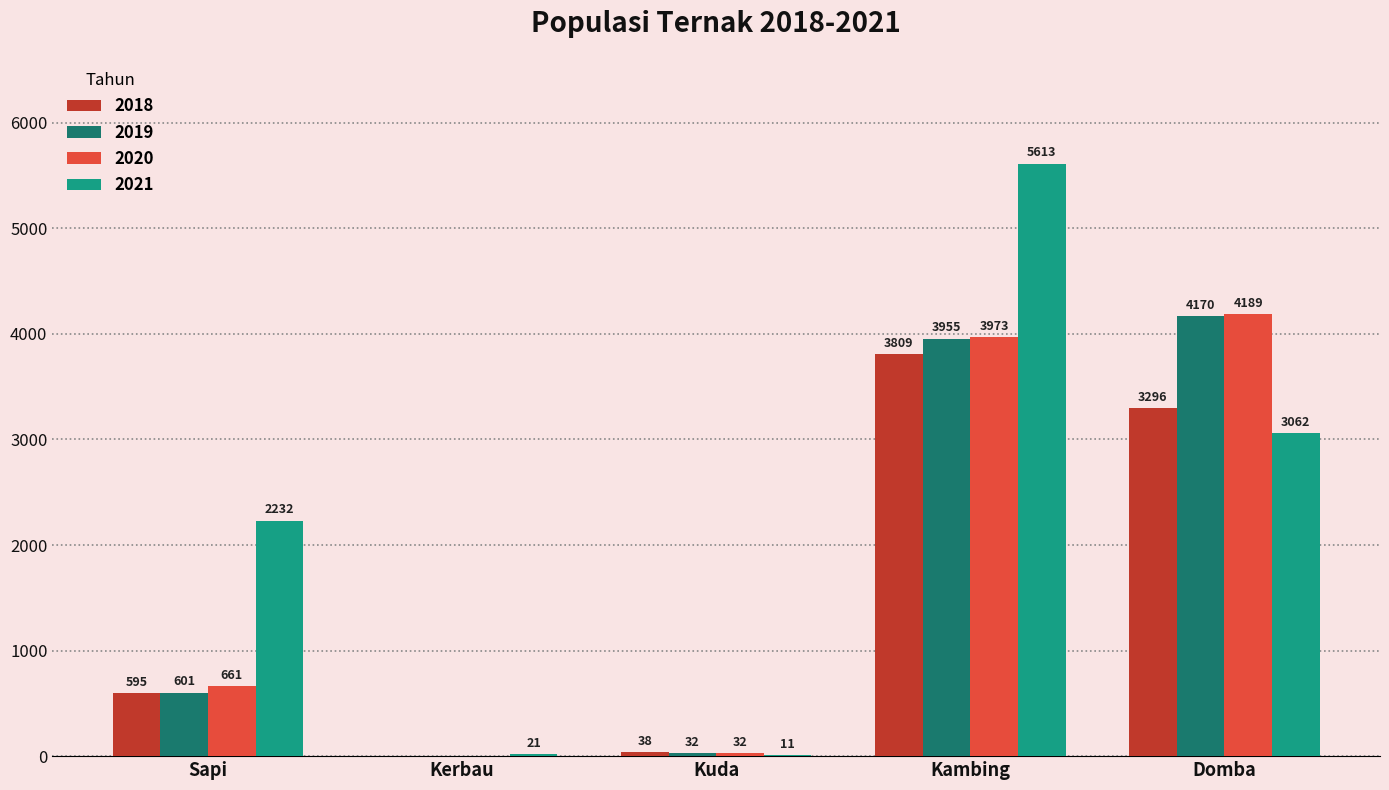

Between Sapi and Kerbau, which series saw the biggest shift?

2021